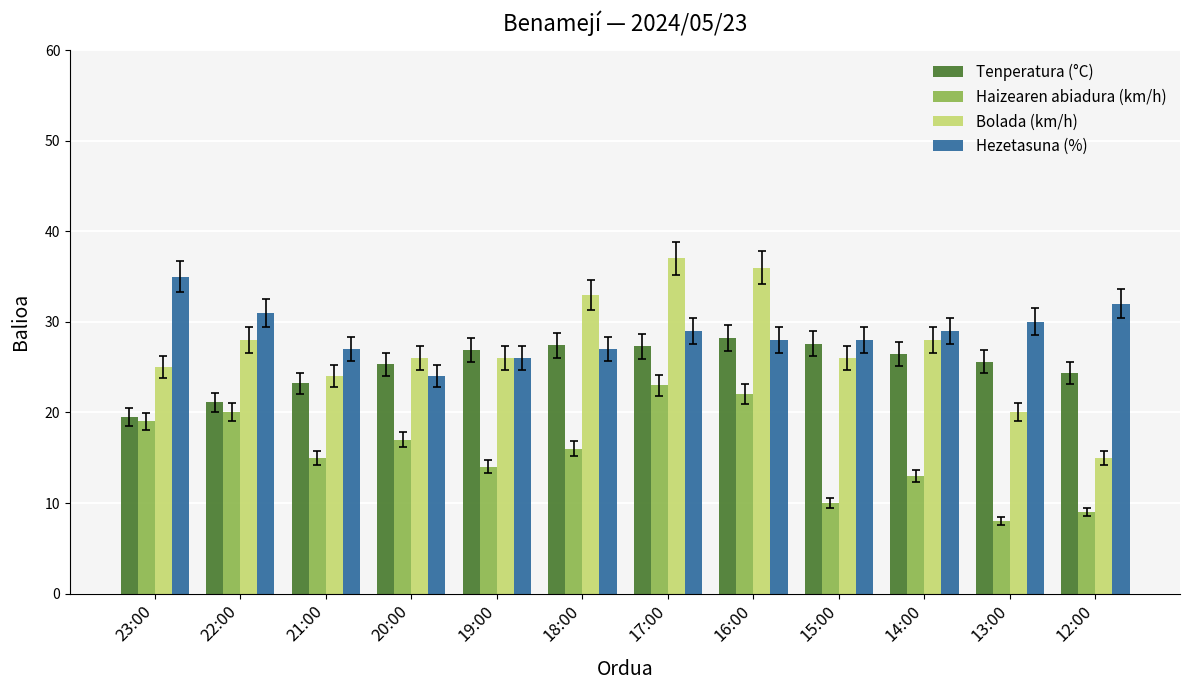

What is the highest value of the Bolada (km/h) series?

37.0